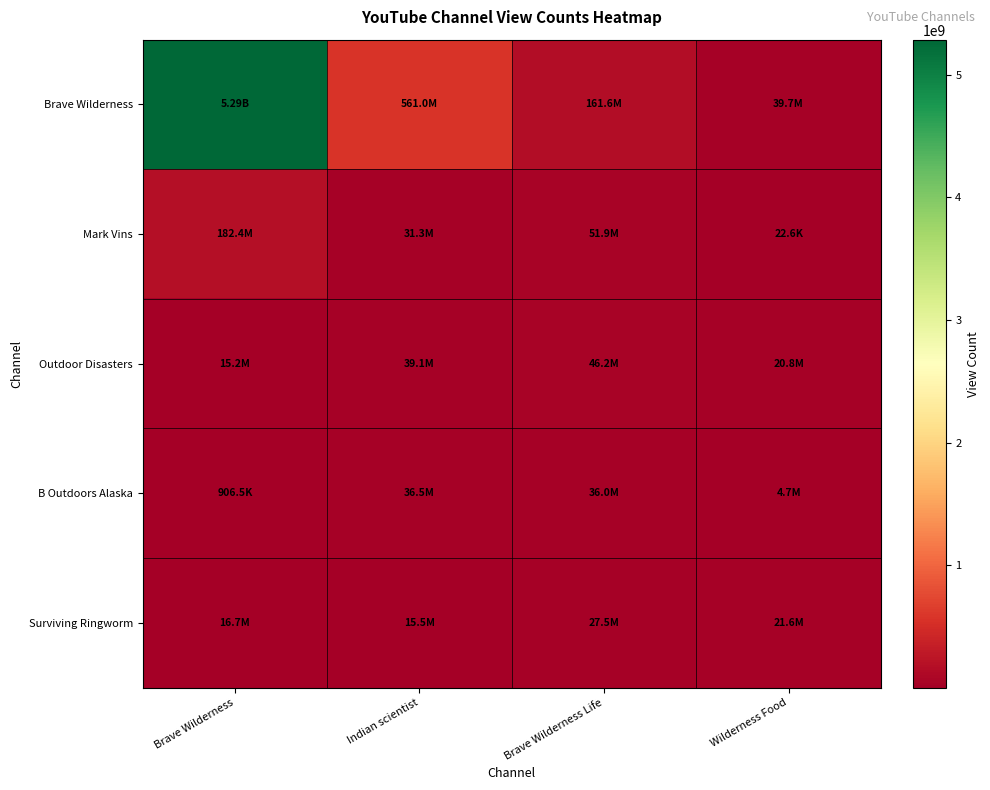

Which has a higher value, Wilderness Food or Indian scientist?

Indian scientist